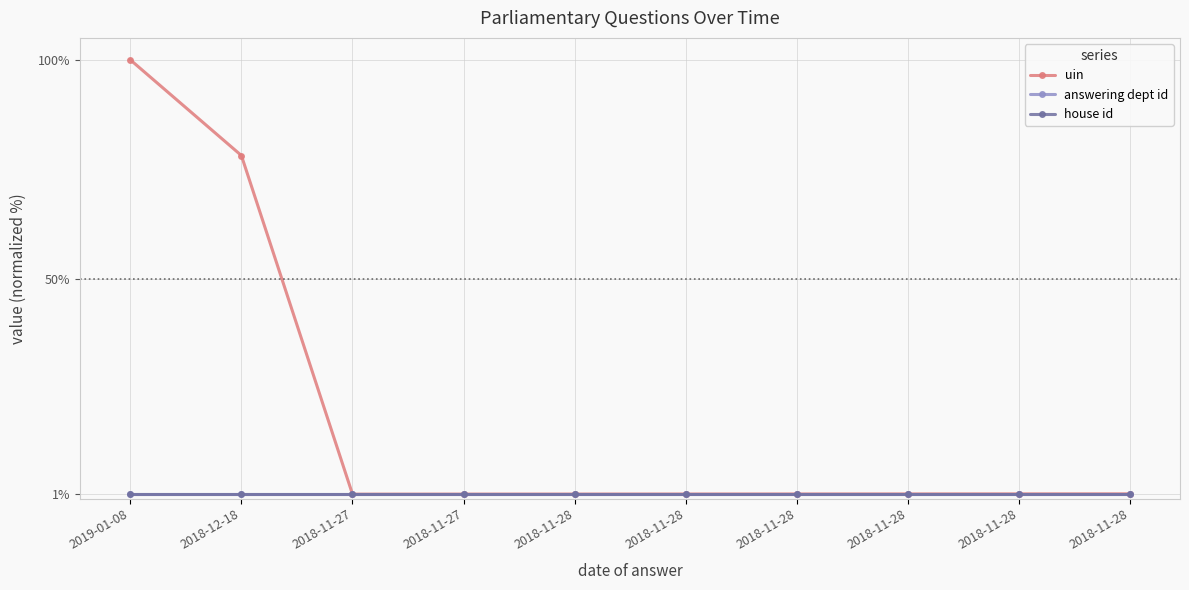

Which category has the highest value in the uin series?

2019-01-08